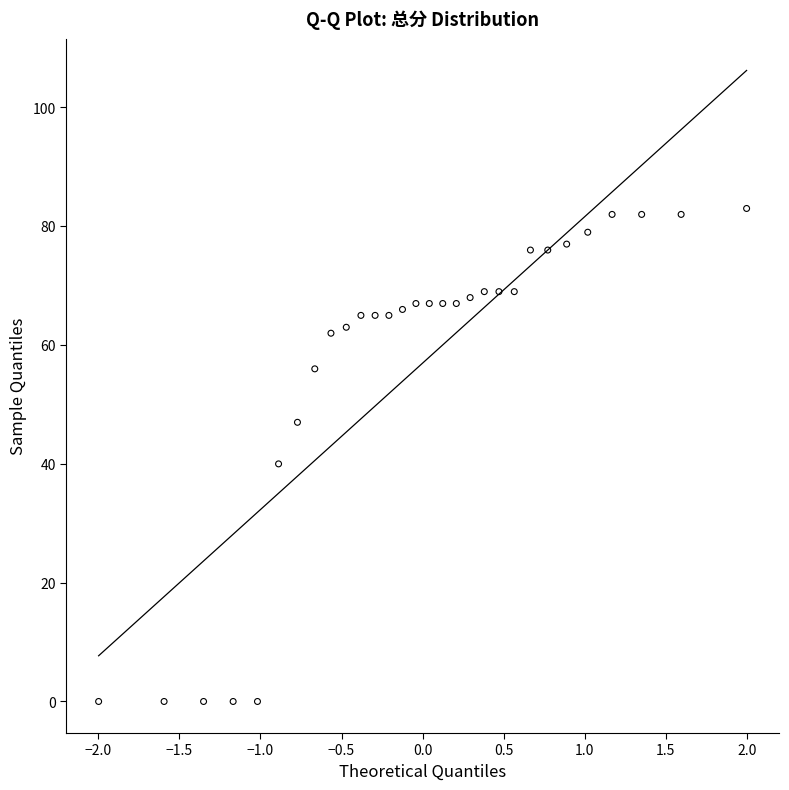

What is the range of Y values (max minus min)?

83